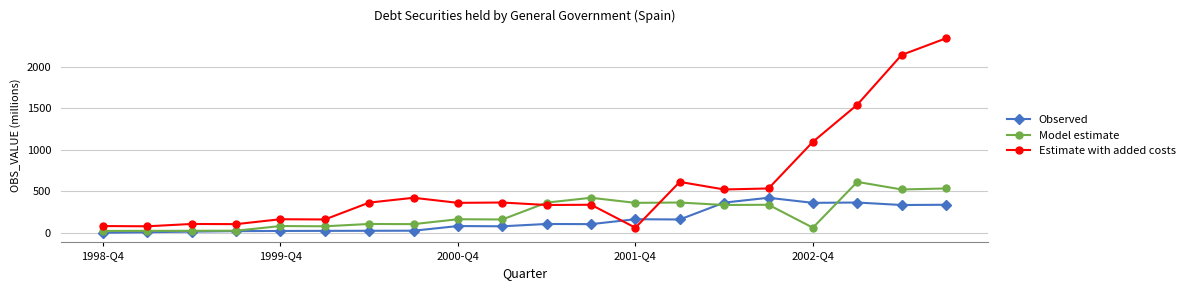

Count the number of data series in this chart.

3